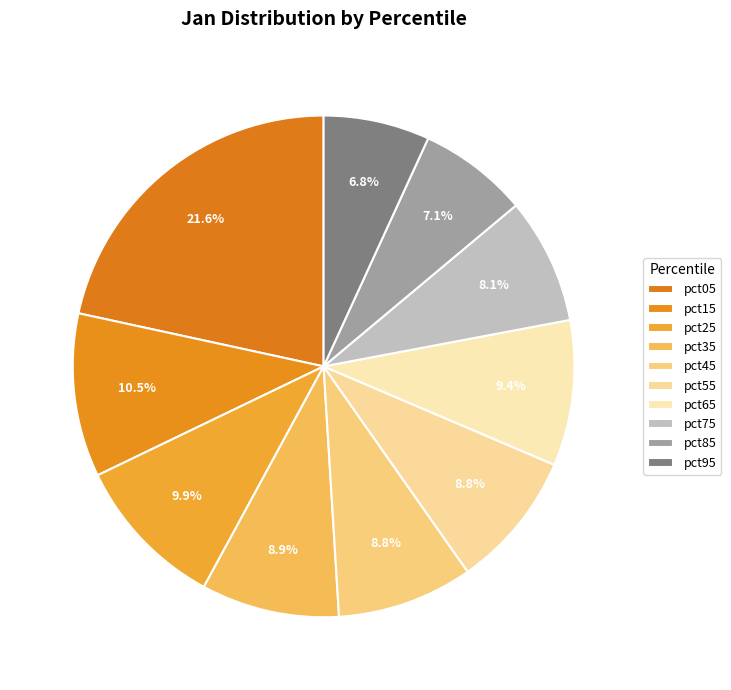

Is pct65 the majority of the pie?

No